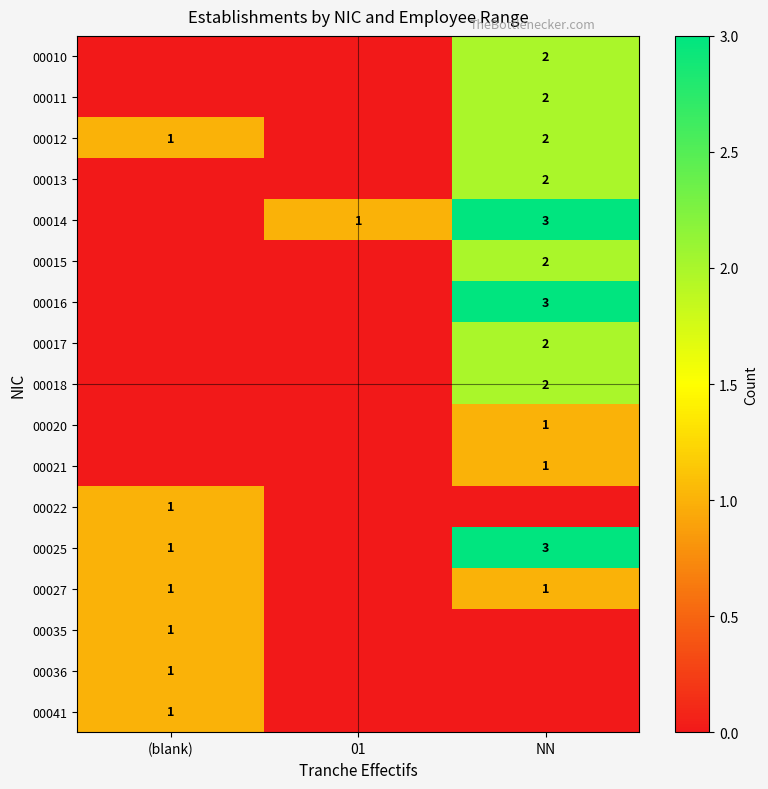

Which label corresponds to the smallest value in the chart?

(blank)